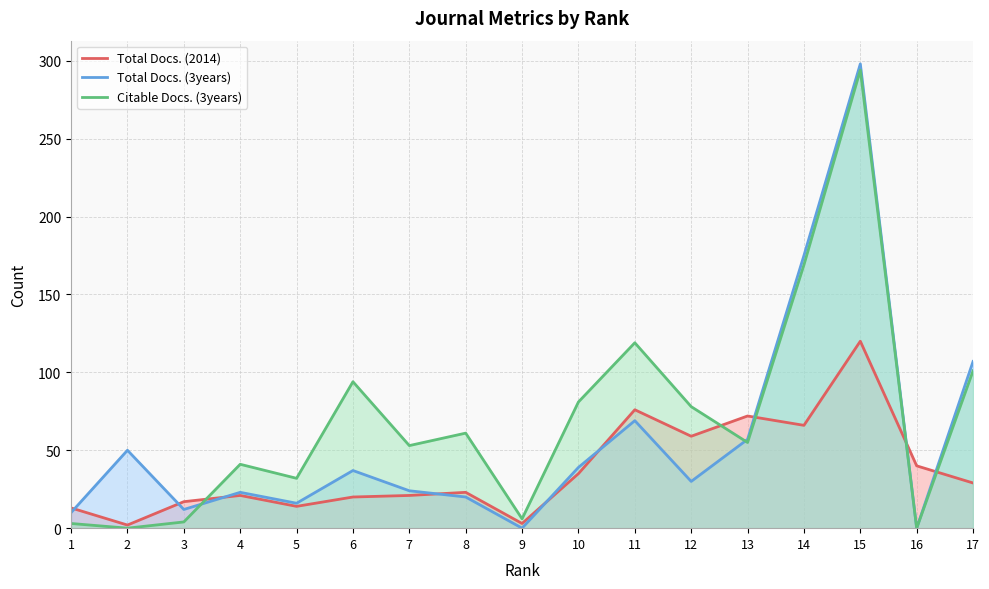

At which category does Citable Docs. (3years) reach its first local peak?

4